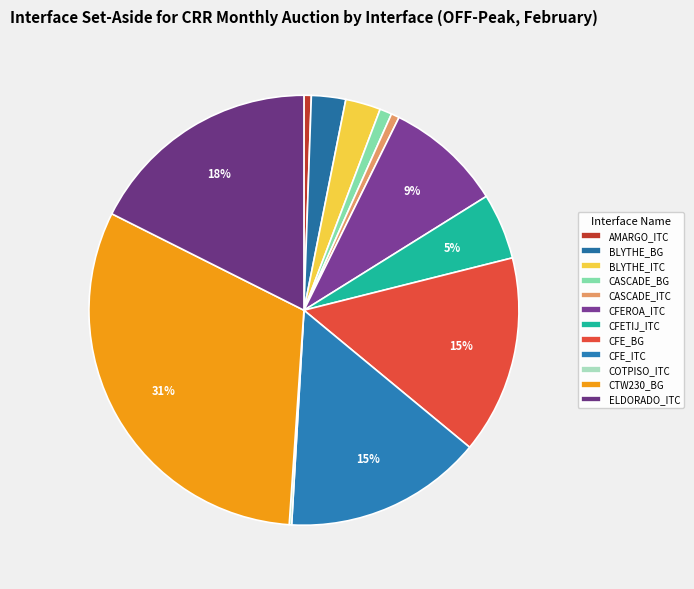

How many segments does this pie chart have?

12